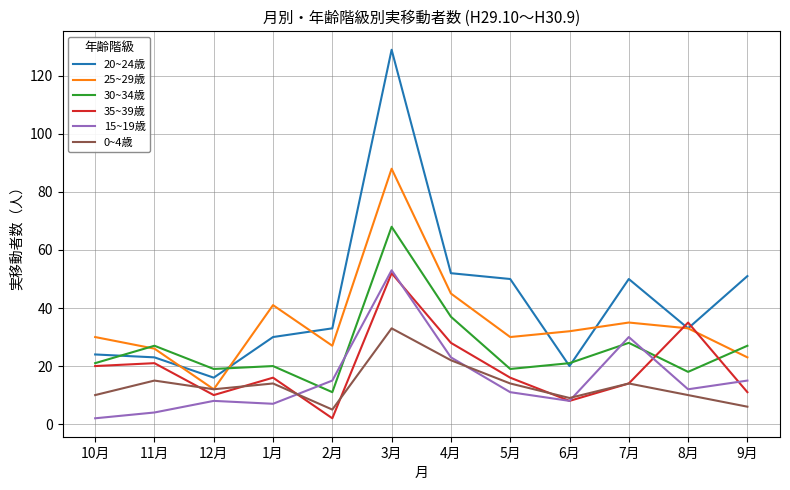

What is the average value of the 35~39歳 series?

19